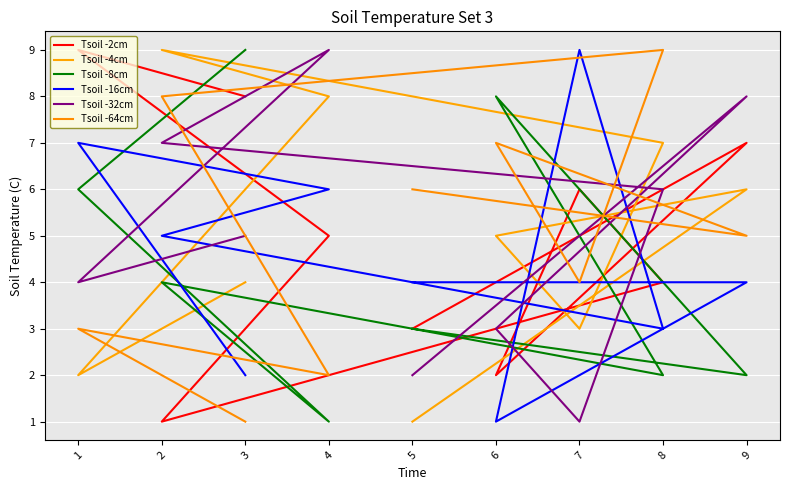

True or false: Tsoil -16cm and Tsoil -64cm cross at least once.

True